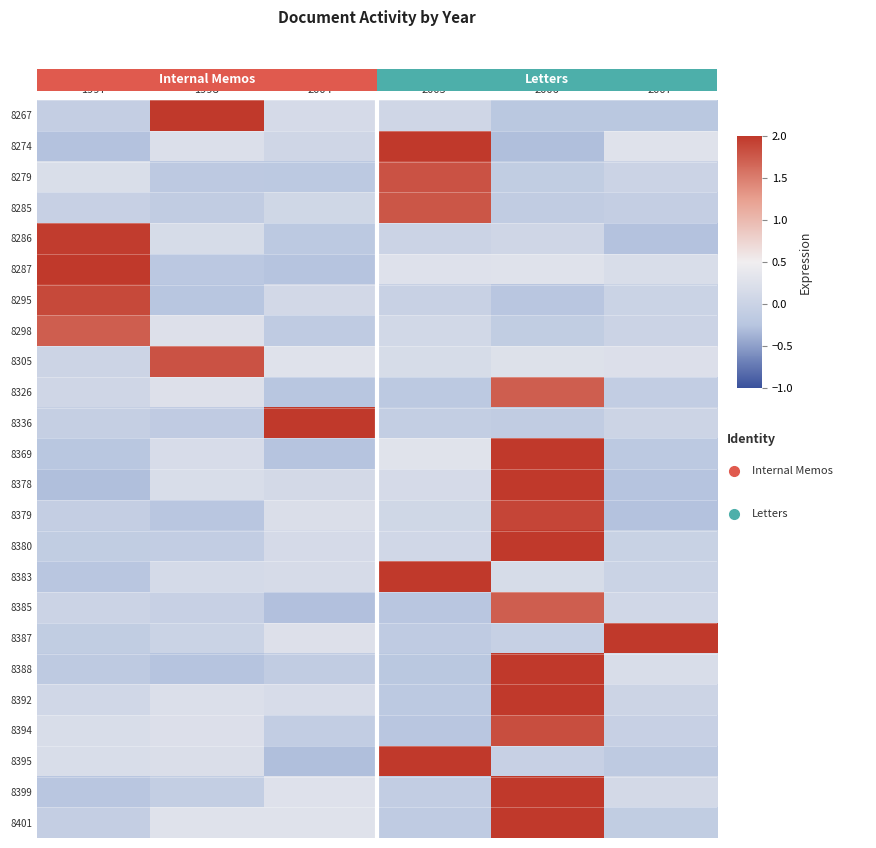

Reading left to right, transcribe all the data shown in this chart.

8267: 1997=-0.1	1998=2.3	2004=0.1	2005=0.1	2006=-0.2	2007=-0.2
8274: 1997=-0.3	1998=0.2	2004=0.1	2005=2.1	2006=-0.3	2007=0.3
8279: 1997=0.2	1998=-0.2	2004=-0.2	2005=1.8	2006=-0.1	2007=0.0
8285: 1997=-0.0	1998=-0.1	2004=0.1	2005=1.8	2006=-0.1	2007=-0.1
8286: 1997=2.0	1998=0.2	2004=-0.2	2005=0.0	2006=0.1	2007=-0.3
8287: 1997=2.1	1998=-0.2	2004=-0.3	2005=0.3	2006=0.3	2007=0.2
8295: 1997=1.9	1998=-0.2	2004=0.1	2005=-0.0	2006=-0.2	2007=-0.0
8298: 1997=1.7	1998=0.2	2004=-0.1	2005=0.1	2006=-0.1	2007=0.0
8305: 1997=0.0	1998=1.8	2004=0.3	2005=0.2	2006=0.3	2007=0.2
8326: 1997=0.1	1998=0.3	2004=-0.2	2005=-0.2	2006=1.7	2007=-0.1
8336: 1997=-0.1	1998=-0.1	2004=2.2	2005=-0.1	2006=-0.1	2007=0.0
8369: 1997=-0.2	1998=0.2	2004=-0.3	2005=0.3	2006=2.2	2007=-0.2
8378: 1997=-0.3	1998=0.2	2004=0.1	2005=0.1	2006=2.2	2007=-0.3
8379: 1997=-0.1	1998=-0.2	2004=0.2	2005=0.1	2006=1.9	2007=-0.3
8380: 1997=-0.1	1998=-0.1	2004=0.1	2005=0.1	2006=2.2	2007=-0.0
8383: 1997=-0.2	1998=0.1	2004=0.2	2005=2.0	2006=0.2	2007=-0.0
8385: 1997=0.0	1998=-0.0	2004=-0.3	2005=-0.2	2006=1.7	2007=0.1
8387: 1997=-0.1	1998=0.0	2004=0.2	2005=-0.2	2006=-0.1	2007=2.2
8388: 1997=-0.2	1998=-0.3	2004=-0.1	2005=-0.2	2006=2.3	2007=0.2
8392: 1997=0.1	1998=0.2	2004=0.2	2005=-0.2	2006=2.2	2007=0.0
8394: 1997=0.2	1998=0.2	2004=-0.1	2005=-0.2	2006=1.8	2007=-0.0
8395: 1997=0.2	1998=0.2	2004=-0.3	2005=2.0	2006=-0.0	2007=-0.2
8399: 1997=-0.2	1998=-0.1	2004=0.3	2005=-0.1	2006=2.0	2007=0.1
8401: 1997=-0.1	1998=0.3	2004=0.3	2005=-0.1	2006=2.0	2007=-0.1